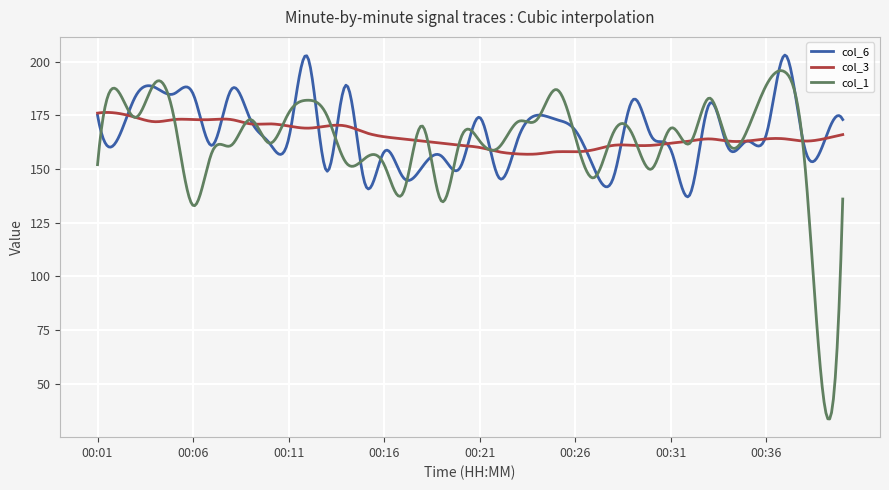

What is the maximum value shown in the chart?

203.0